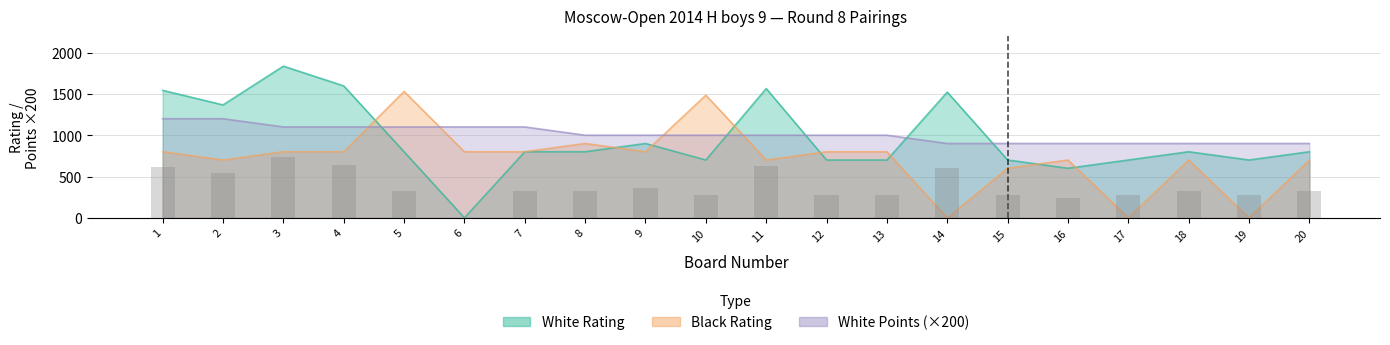

Rank the categories by White Rating value from lowest to highest.

6, 16, 10, 12, 13, 15, 17, 19, 5, 7, 8, 18, 20, 9, 2, 14, 1, 11, 4, 3